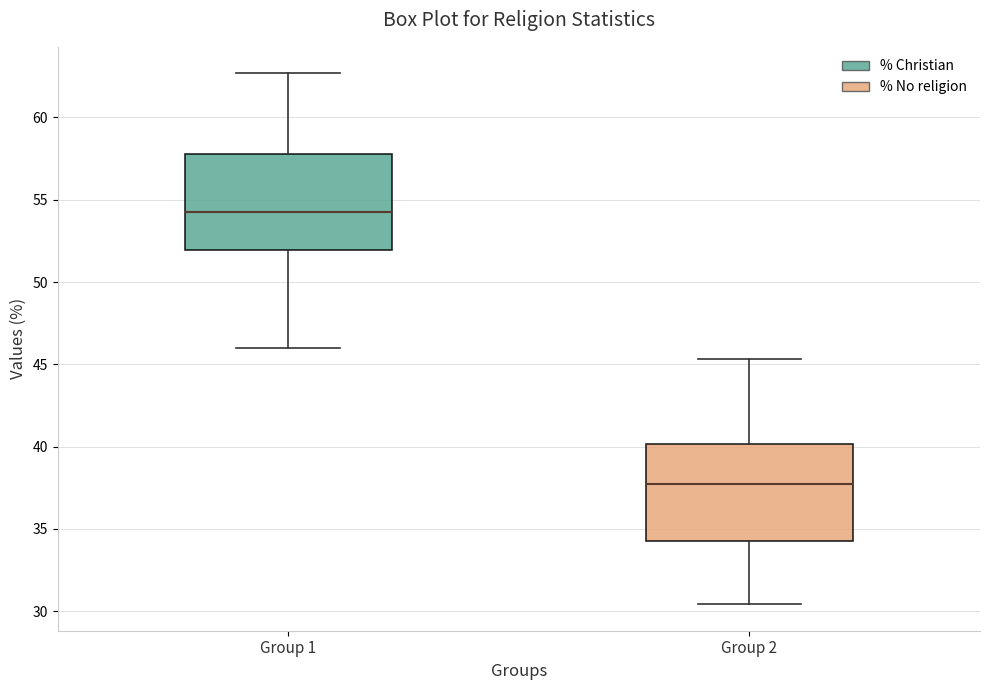

Where does the lower whisker of the box for Group 2 end on the y-axis? The values are not printed on the chart, so give them approximately, as read against the axis.

30.5